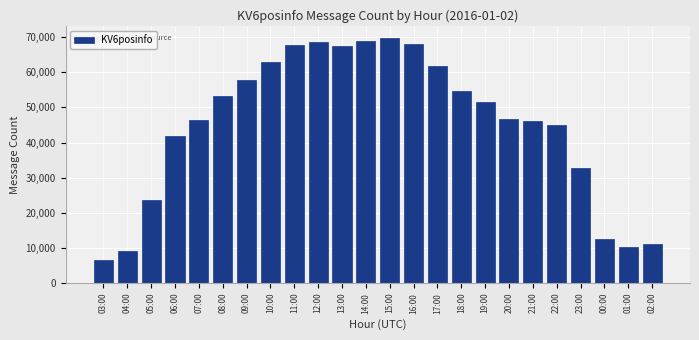

What is the greatest value displayed?

69756